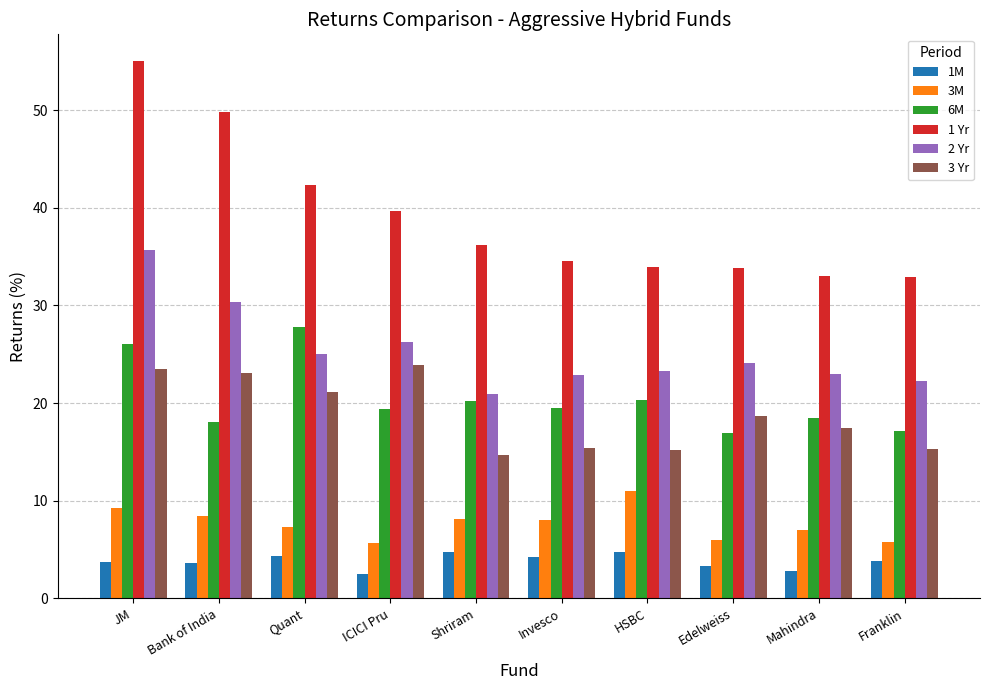

At which category does the chart reach its peak across all series?

JM